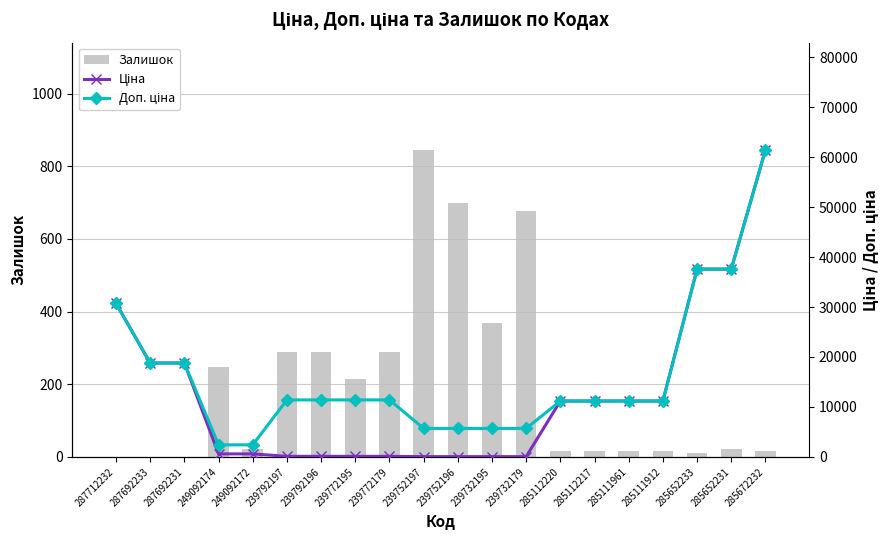

What value does the Залишок series have at 239752197?

845